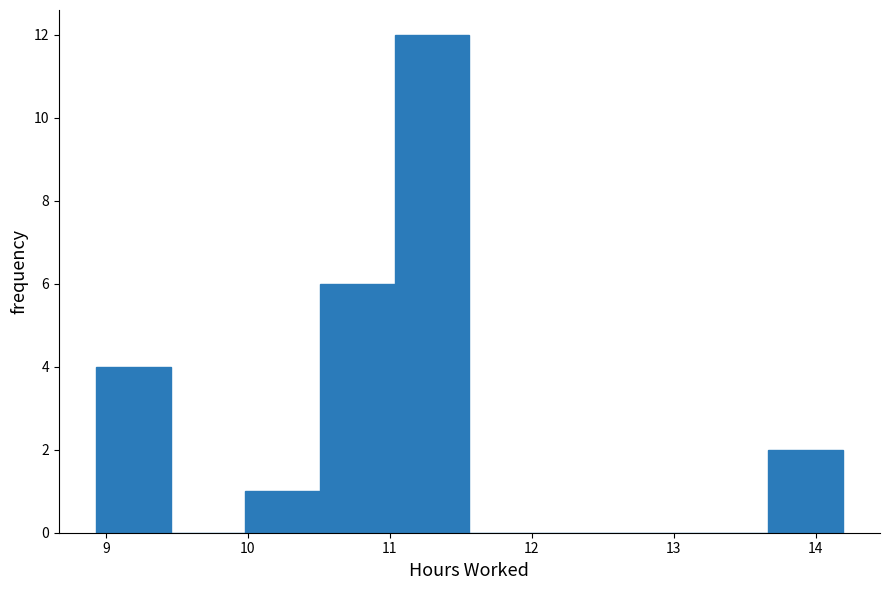

Reading left to right, list every bar in this chart as the range it spans on the x-axis followed by its height. Neither the bar edges nor the heights are printed on the chart, so give them approximately, as read against the axes.

8.9 to 9.5: 4
9.5 to 10.0: 0
10.0 to 10.5: 1
10.5 to 11.0: 6
11.0 to 11.6: 12
11.6 to 12.1: 0
12.1 to 12.6: 0
12.6 to 13.1: 0
13.1 to 13.7: 0
13.7 to 14.2: 2